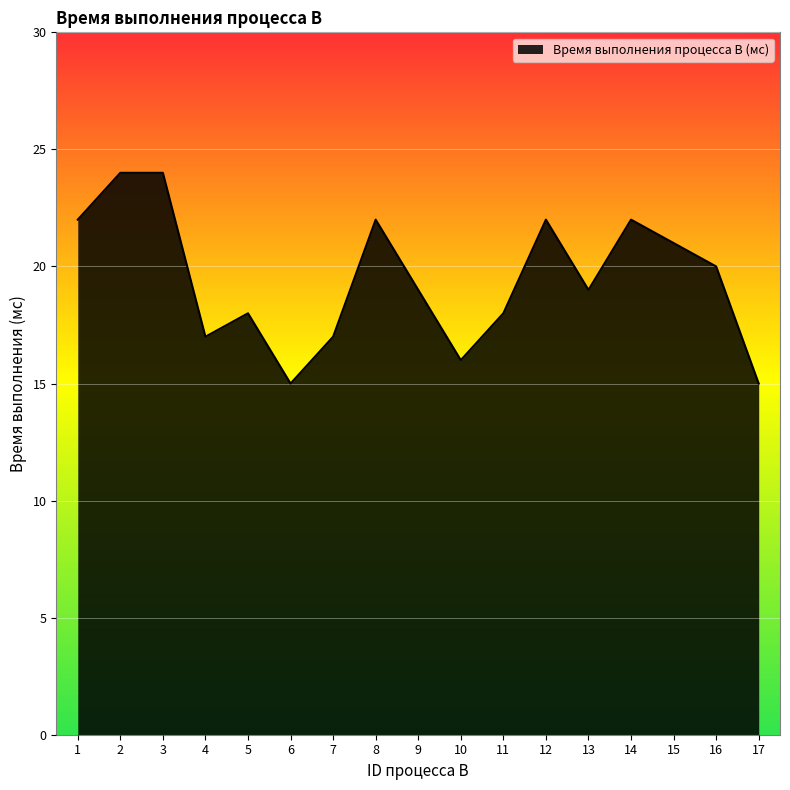

What is the ratio of the value at 9 to the value at 15?

0.9